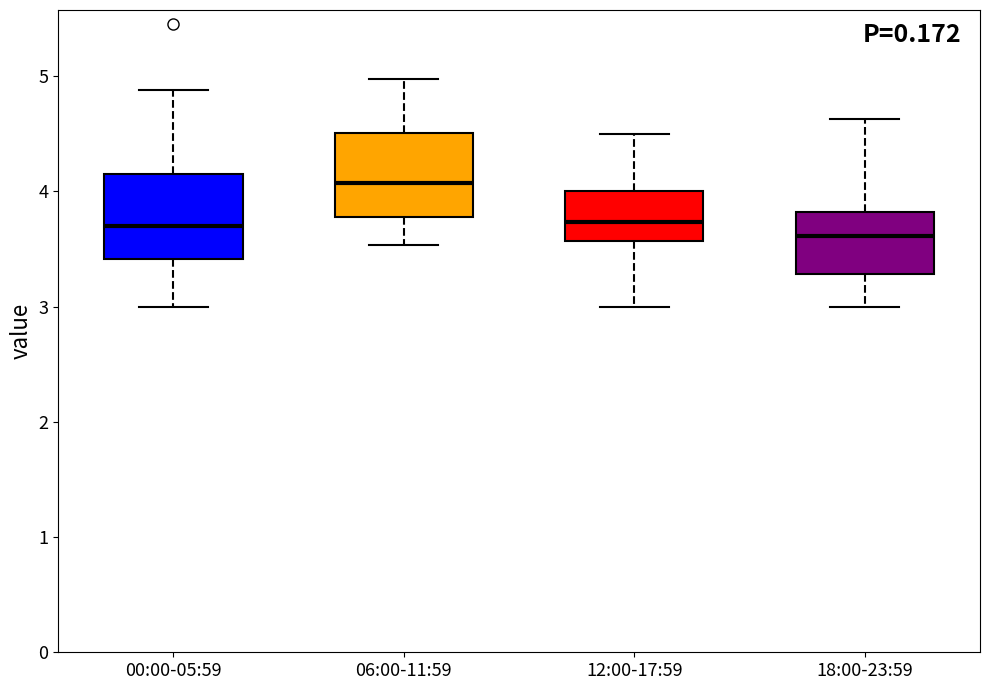

Reading left to right, read every box against the y-axis: the position of its median line, the range the box covers, and the ends of its whiskers. The values are not printed on the chart, so give them approximately, as read against the axis.

00:00-05:59: median 3.7, box 3.4 to 4.2, whiskers 3.0 to 4.9
06:00-11:59: median 4.1, box 3.8 to 4.5, whiskers 3.5 to 5.0
12:00-17:59: median 3.7, box 3.6 to 4.0, whiskers 3.0 to 4.5
18:00-23:59: median 3.6, box 3.3 to 3.8, whiskers 3.0 to 4.6